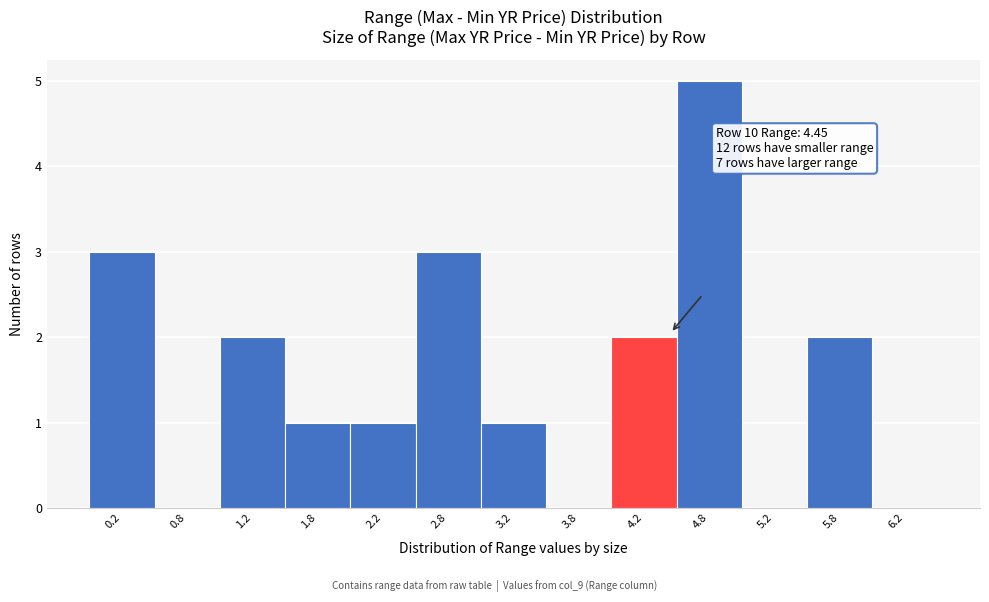

Which range on the x-axis has the tallest bar?

4.5 to 5.0